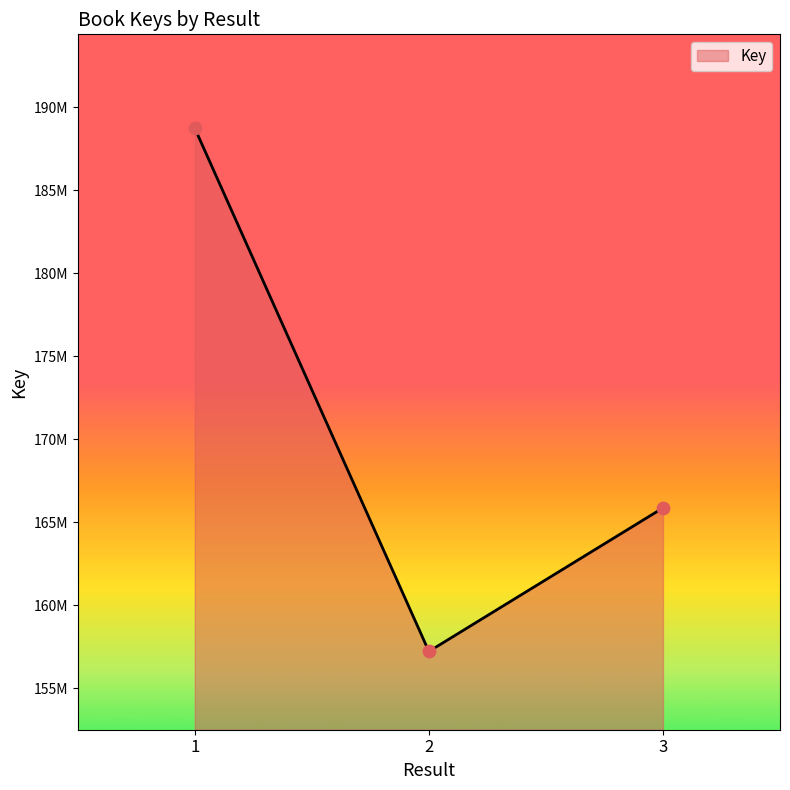

Approximately how many times larger is the value at 2 compared to 3?

0.9